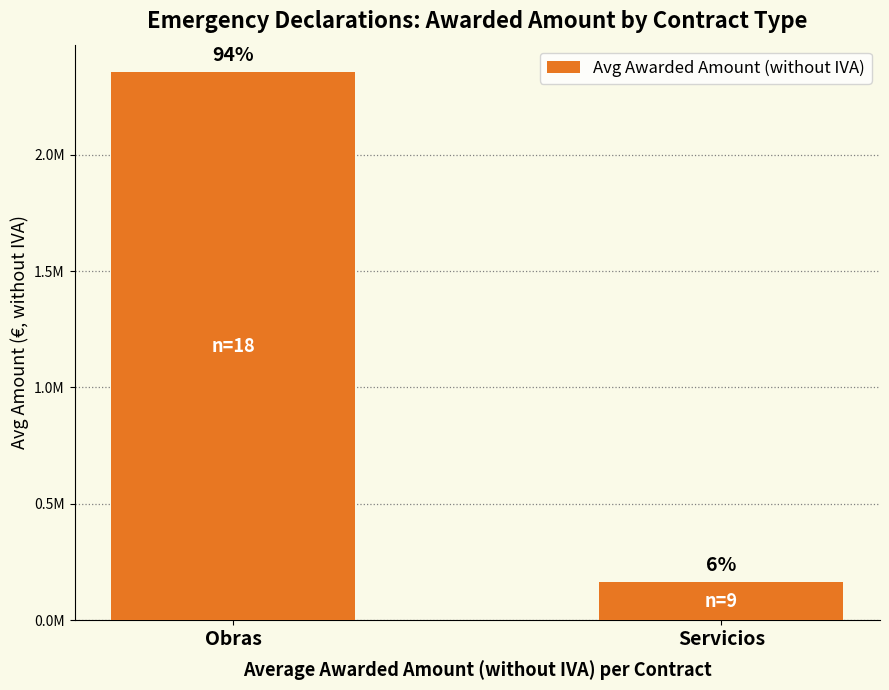

What is the average value?

1259127.4